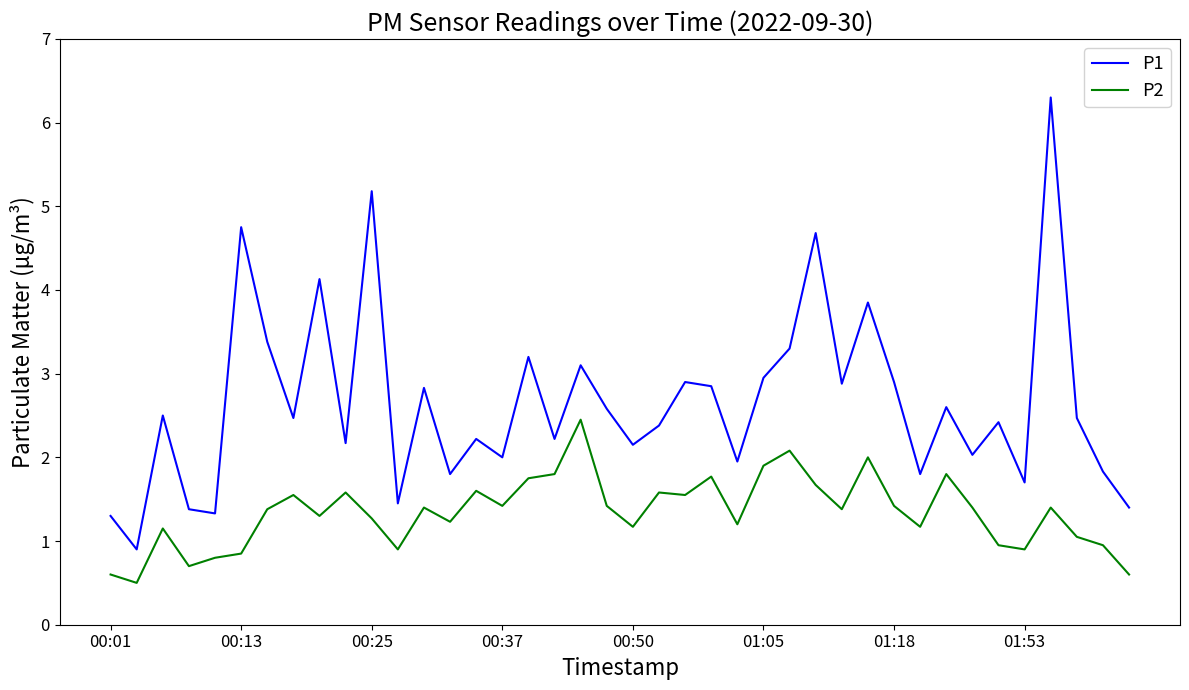

What is the sum of all P1 values?

106.2